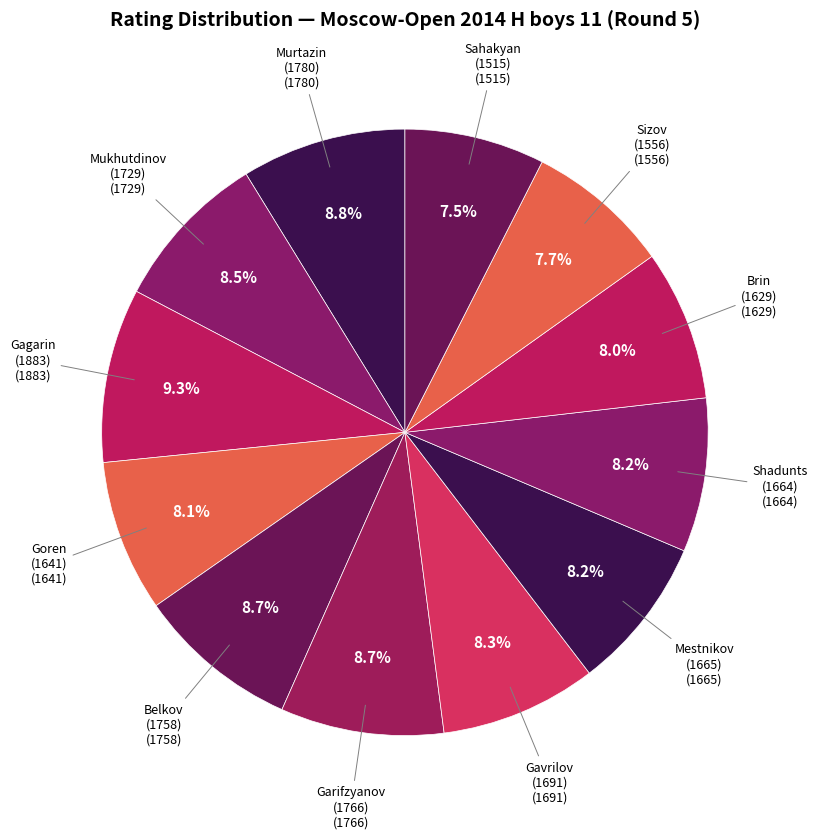

Does any single category account for the majority?

No